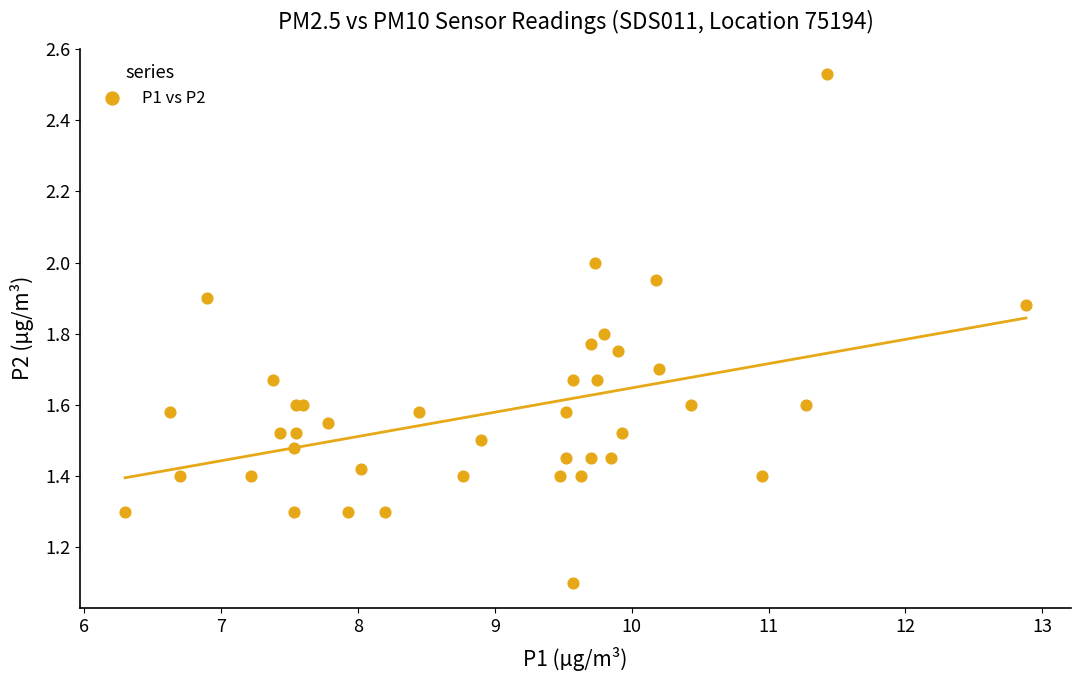

What Y value in the scatter plot is closest to 1?

1.1